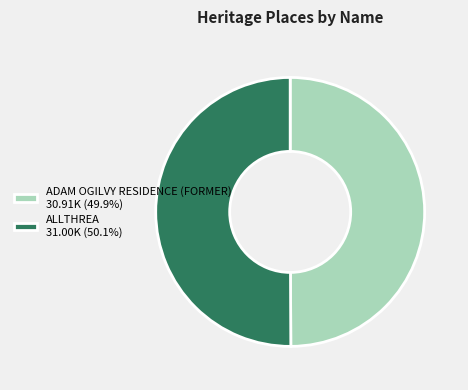

Is it true that ALLTHREA is 50% of the pie?

True